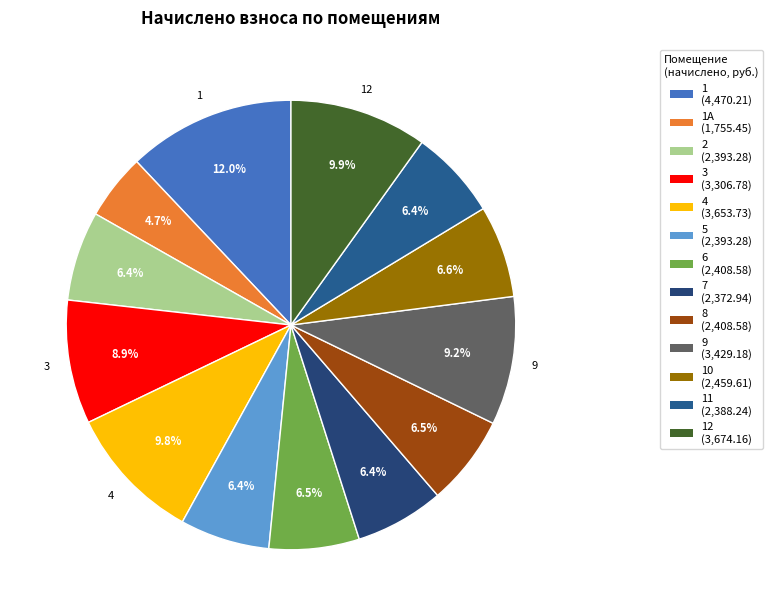

Does any single category account for the majority?

No